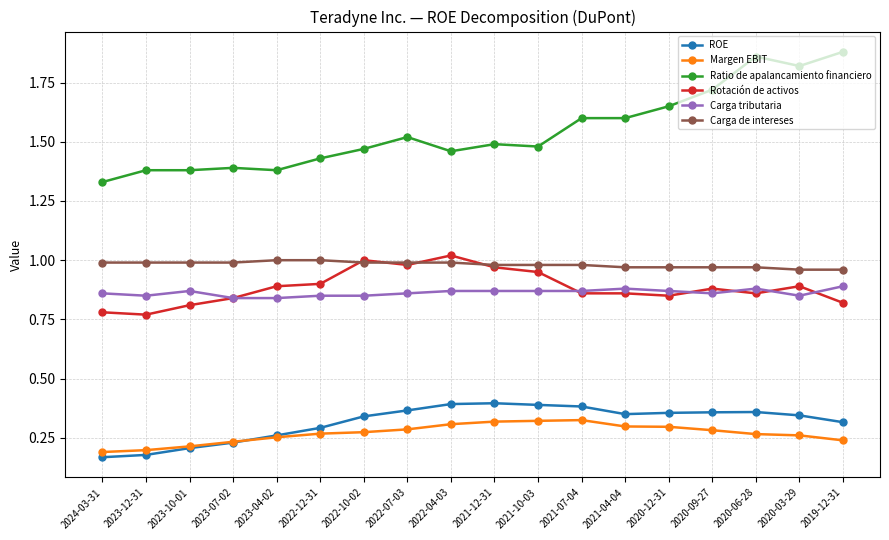

How many lines are shown in the chart?

6